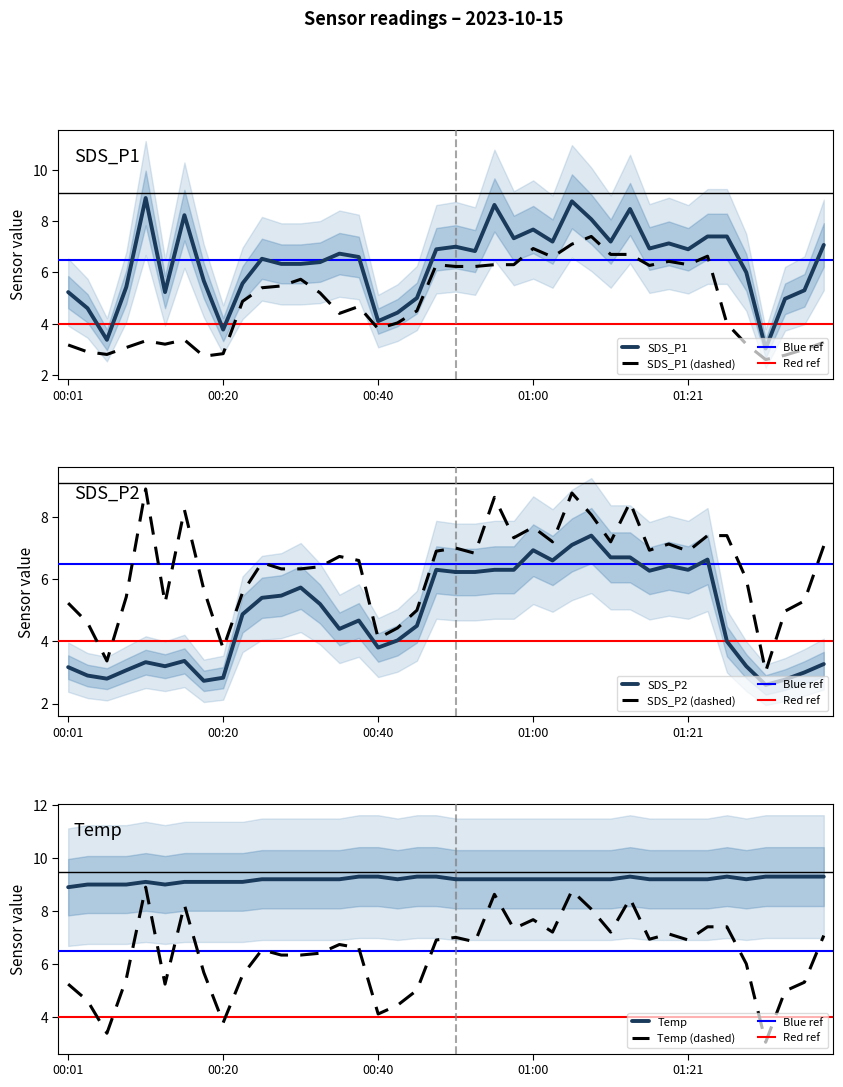

The SDS_P1 (dashed) series shows 2.8 at 00:20. True or false?

True